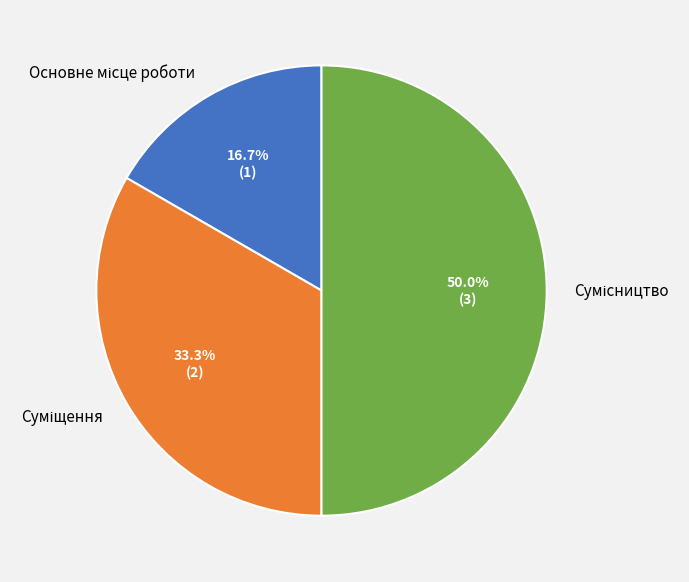

What percentage do Сумісництво and Суміщення together represent?

83.3%